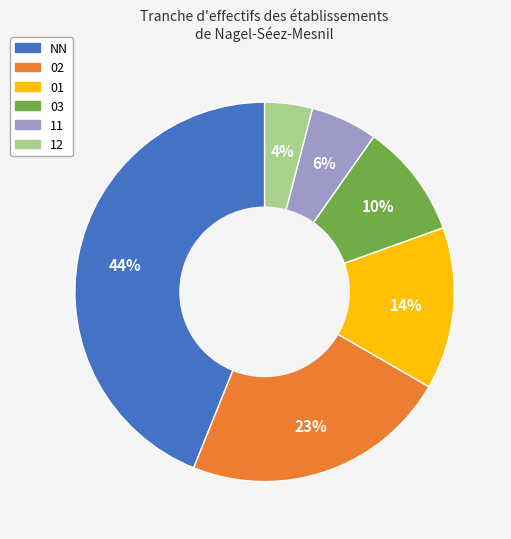

Is it true that 02 is 23% of the pie?

True